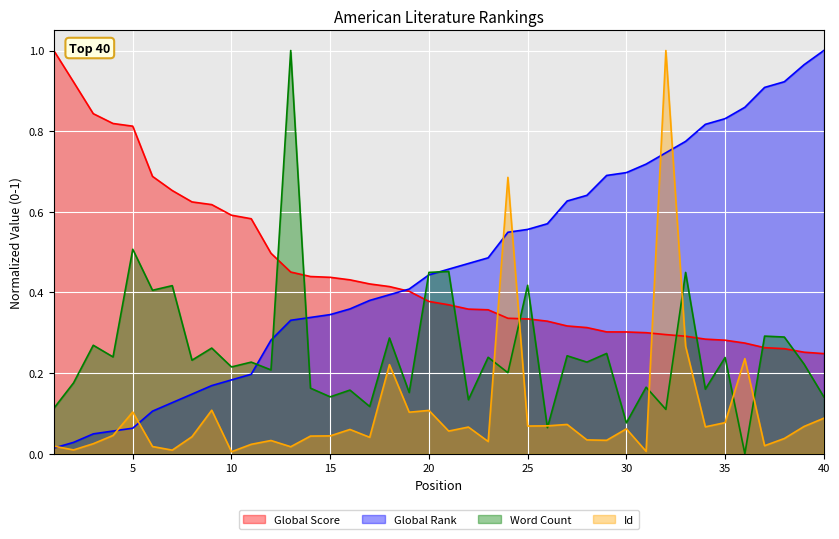

Between which two adjacent categories do Word Count and Global Score first intersect?

12 and 13